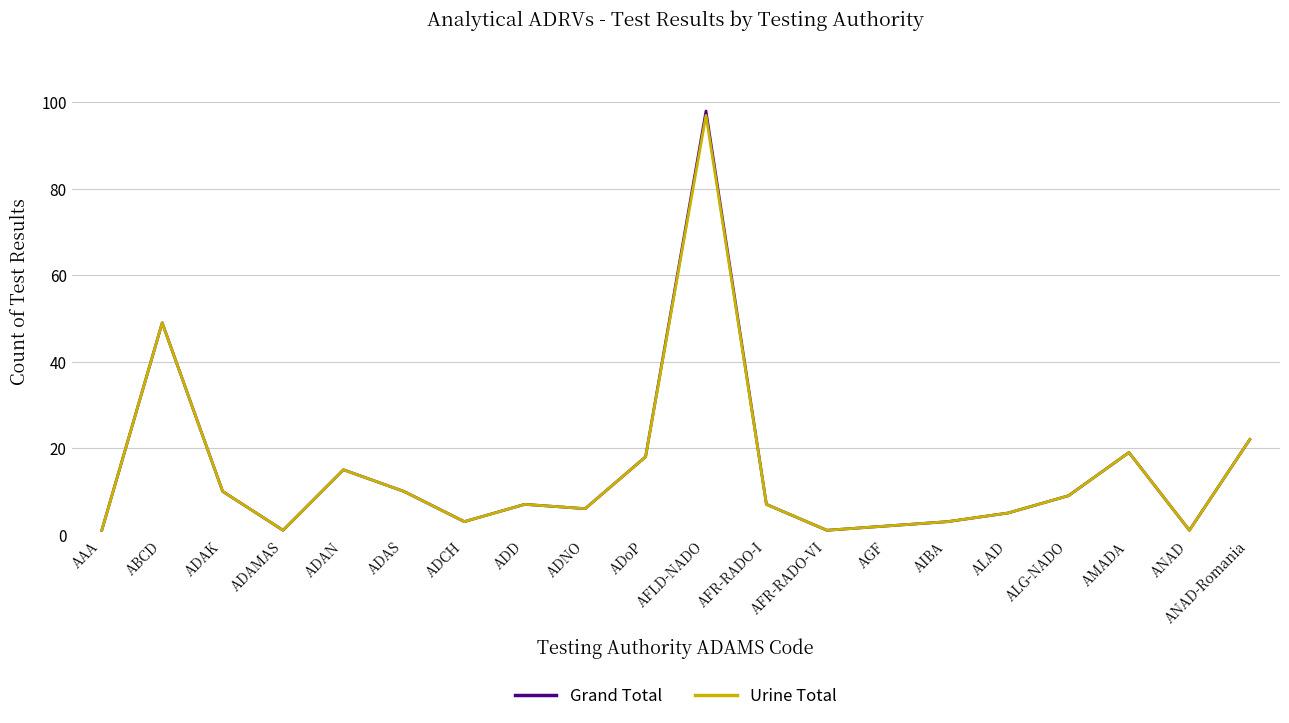

What position from the right is ADAS?

15